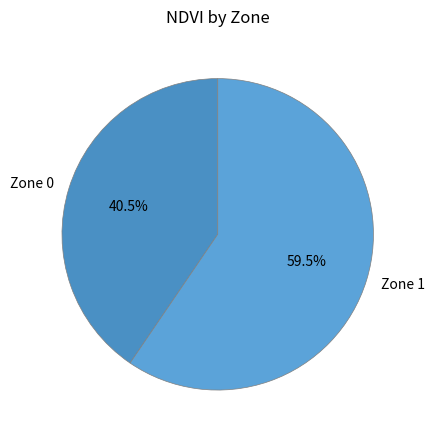

Which category has the biggest portion of the pie?

Zone 1